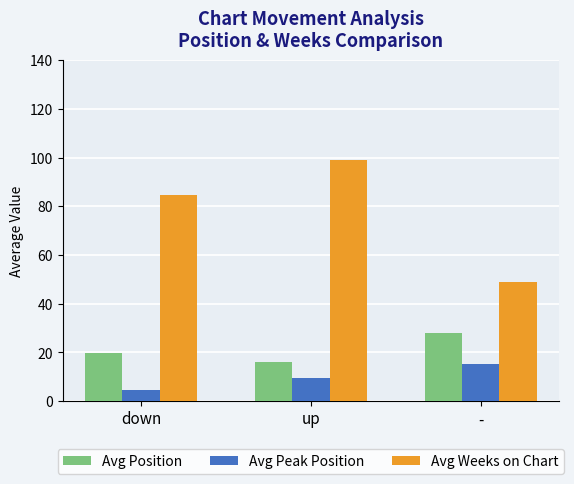

At which category is the sum across all series the highest?

up